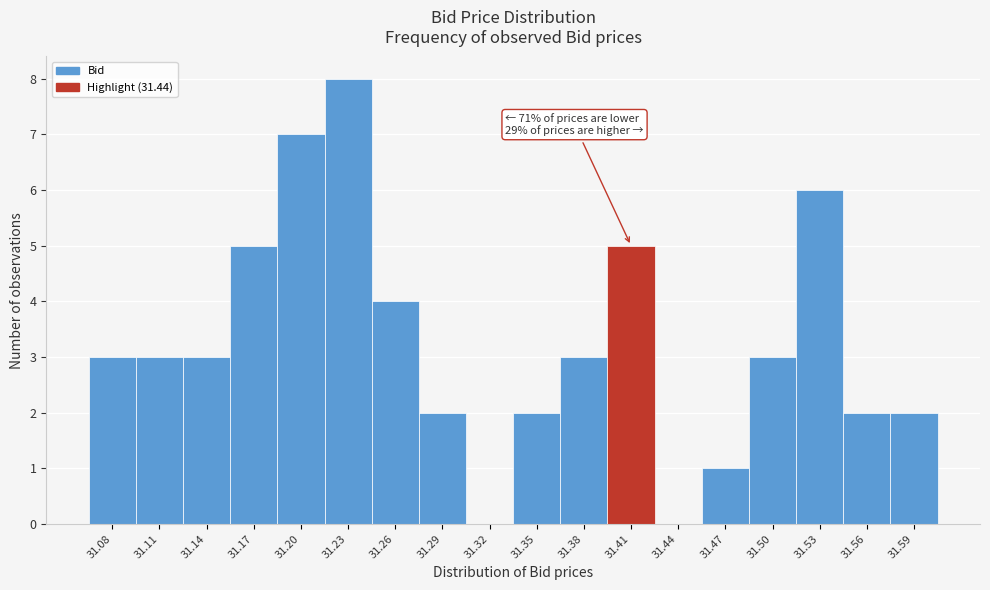

Reading left to right, transcribe all the data shown in this chart.

31.08=3	31.11=3	31.14=3	31.17=5	31.20=7	31.23=8	31.26=4	31.29=2	31.32=0	31.35=2	31.38=3	31.41=5	31.44=0	31.47=1	31.50=3	31.53=6	31.56=2	31.59=2